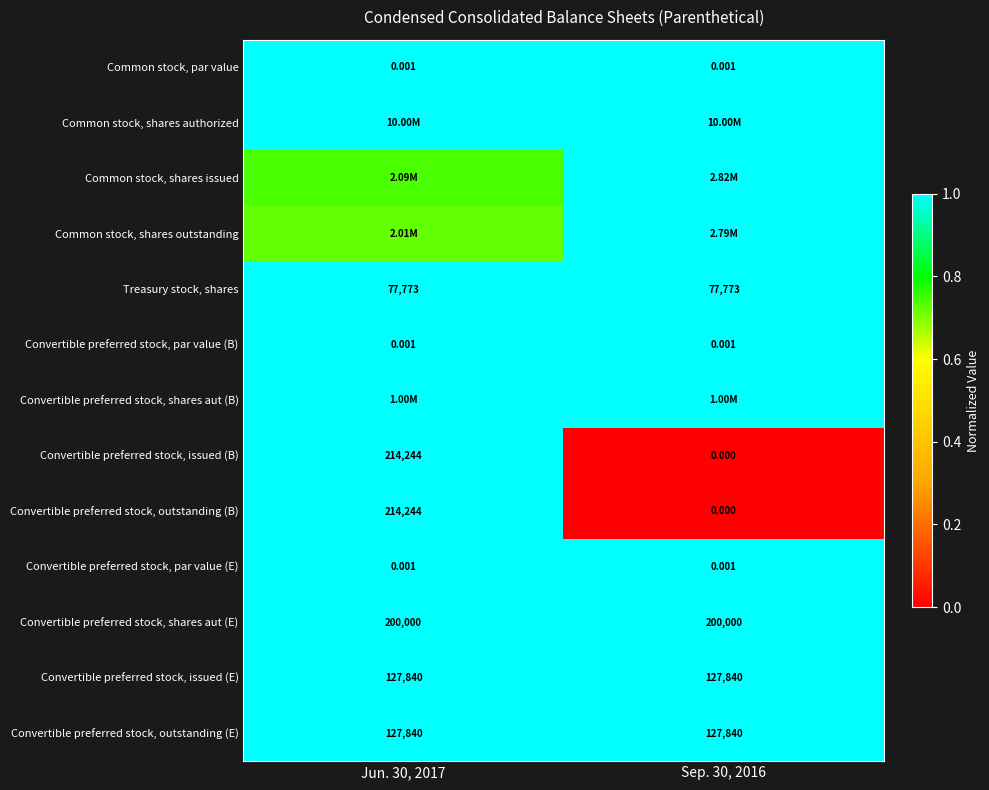

At how many categories does at least one series exceed 0?

2